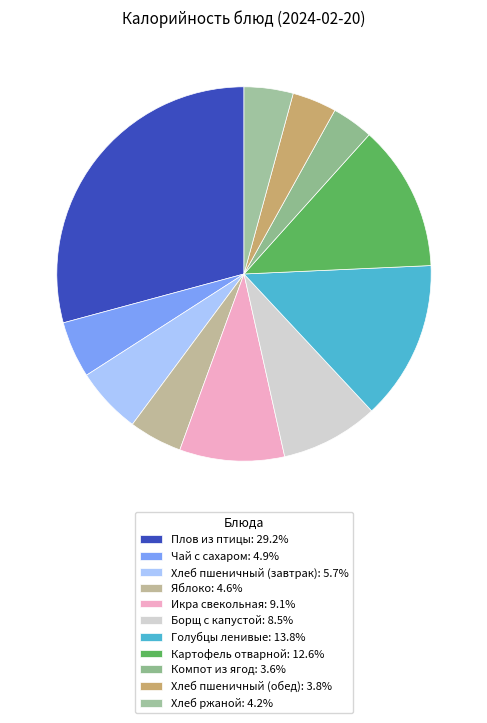

Do Хлеб пшеничный (обед) and Борщ с капустой together represent more than half of the pie?

No